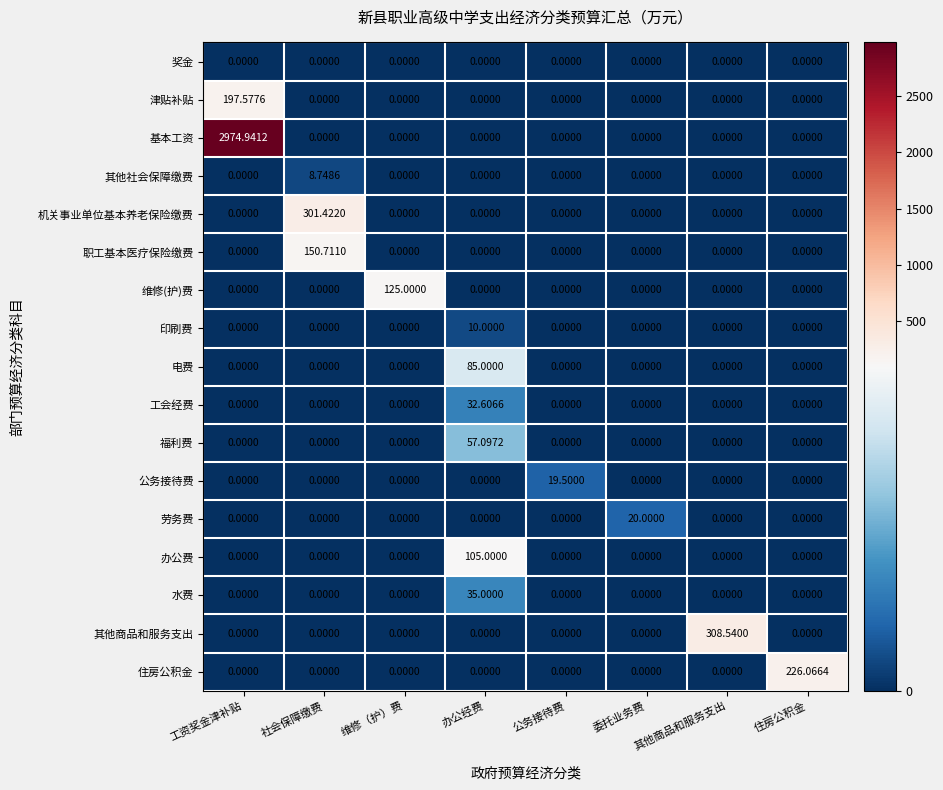

Which series has the widest spread of values?

基本工资